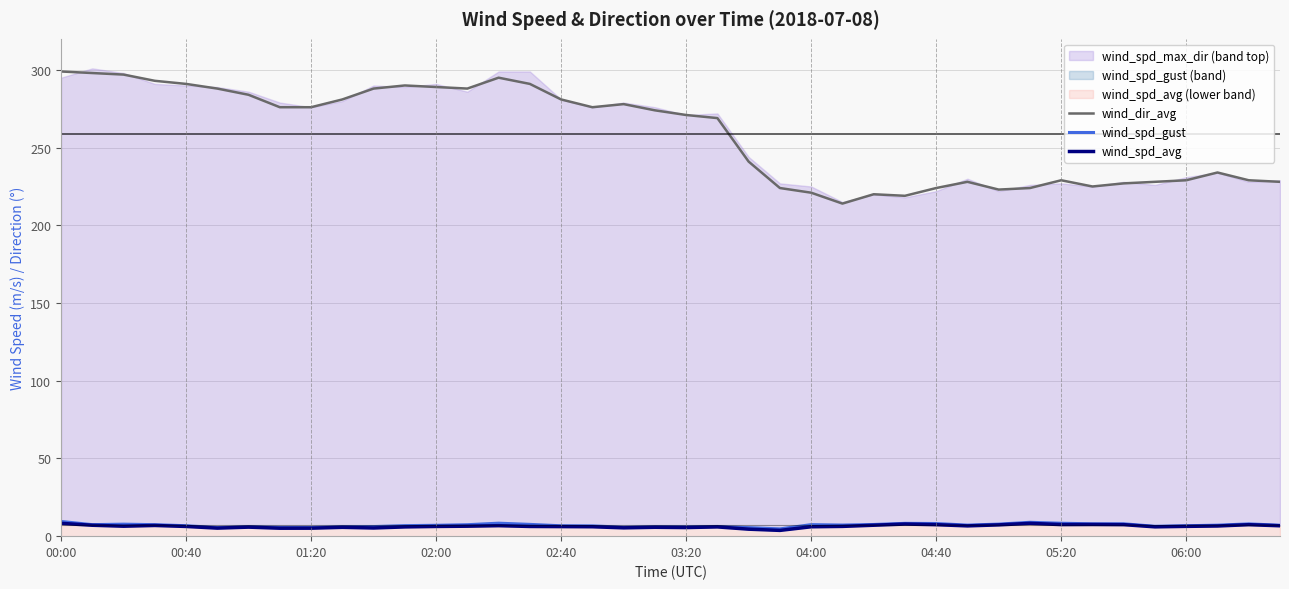

At which label does wind_dir_avg first exceed 274?

00:00